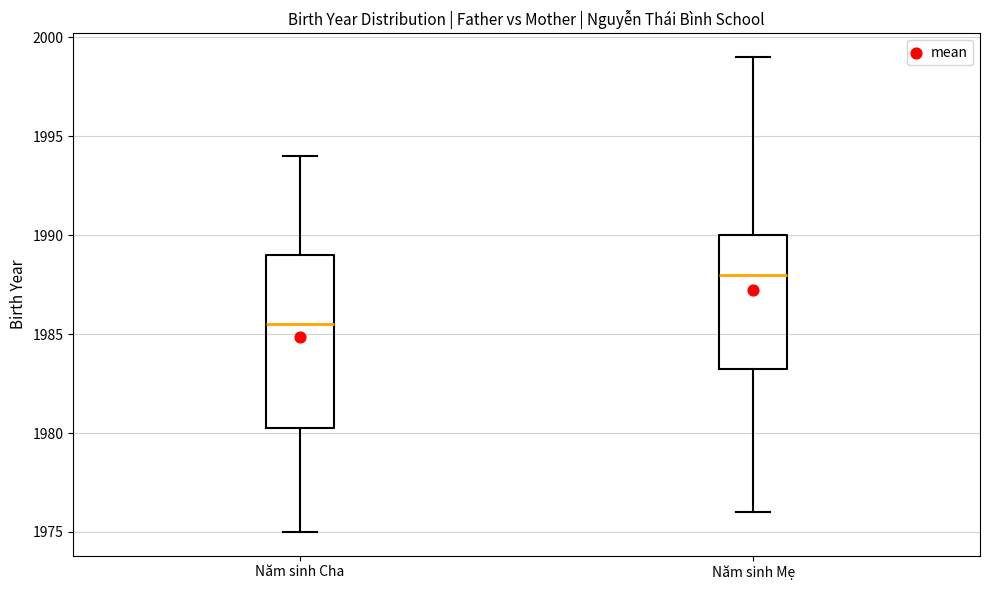

Where does the upper whisker of the box for Năm sinh Mẹ end on the y-axis? The values are not printed on the chart, so give them approximately, as read against the axis.

1999.0